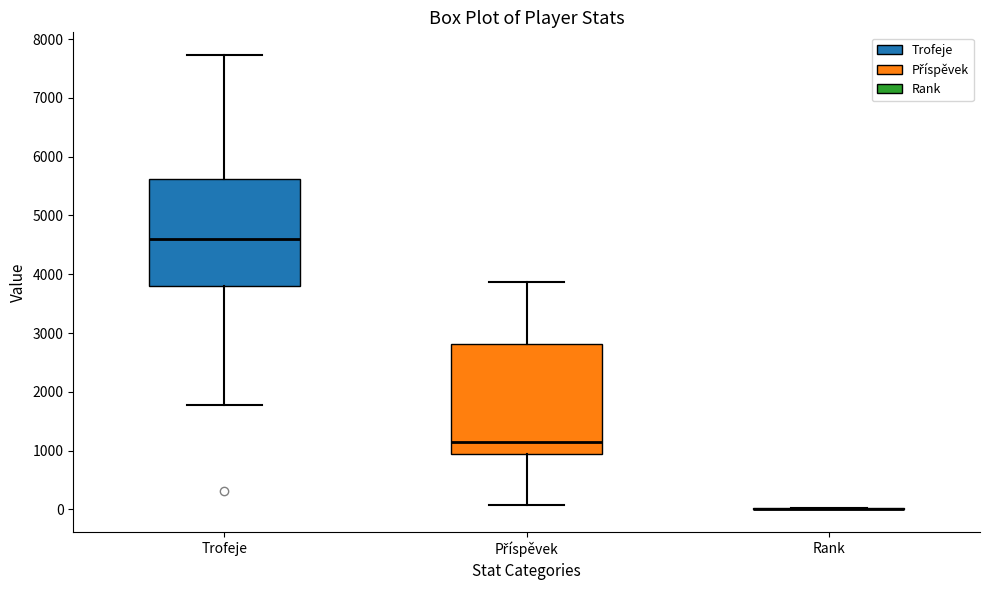

Where is the upper edge of the box for Příspěvek on the y-axis? The values are not printed on the chart, so give them approximately, as read against the axis.

2800